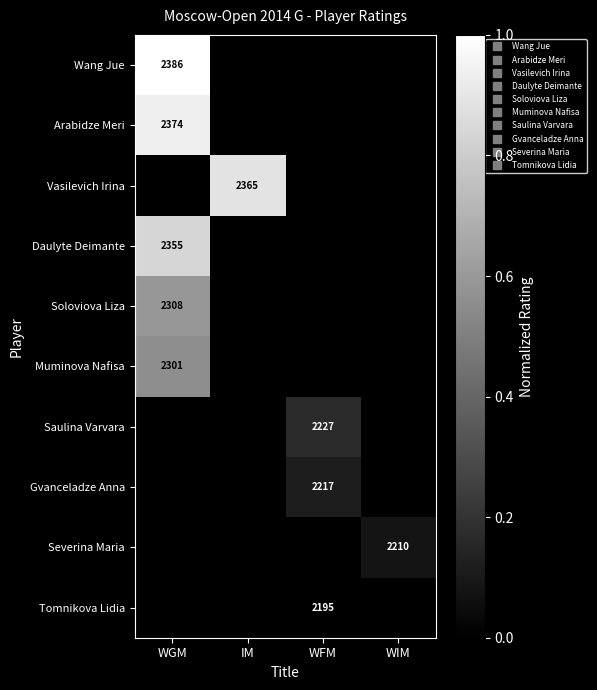

What is the total value across all series at WIM?

0.1